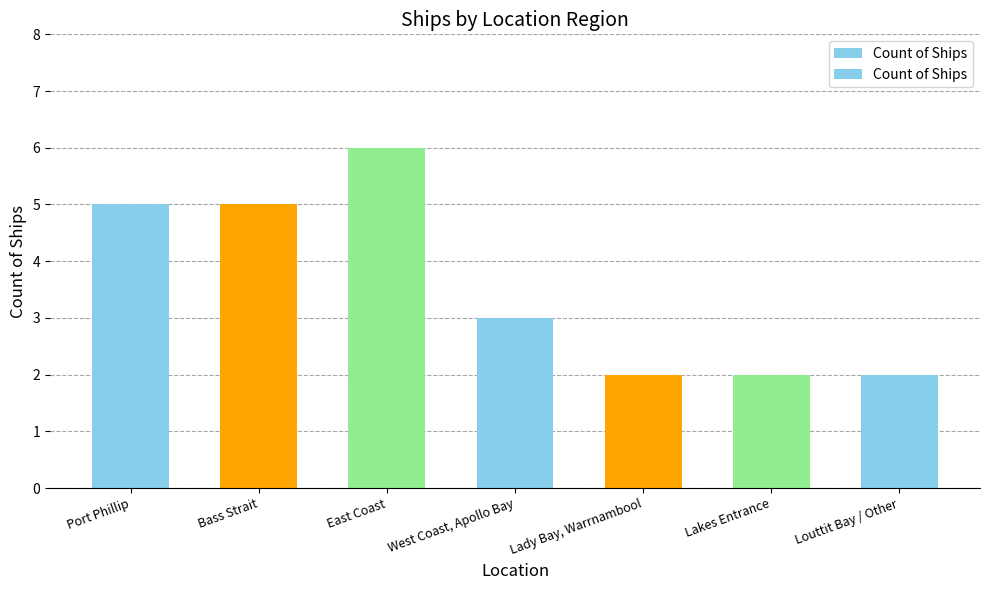

What is the difference between the second highest and second lowest values?

3